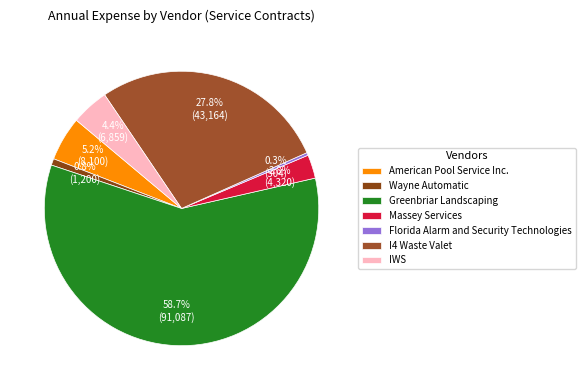

To the nearest percent, what is the average slice percentage?

14%